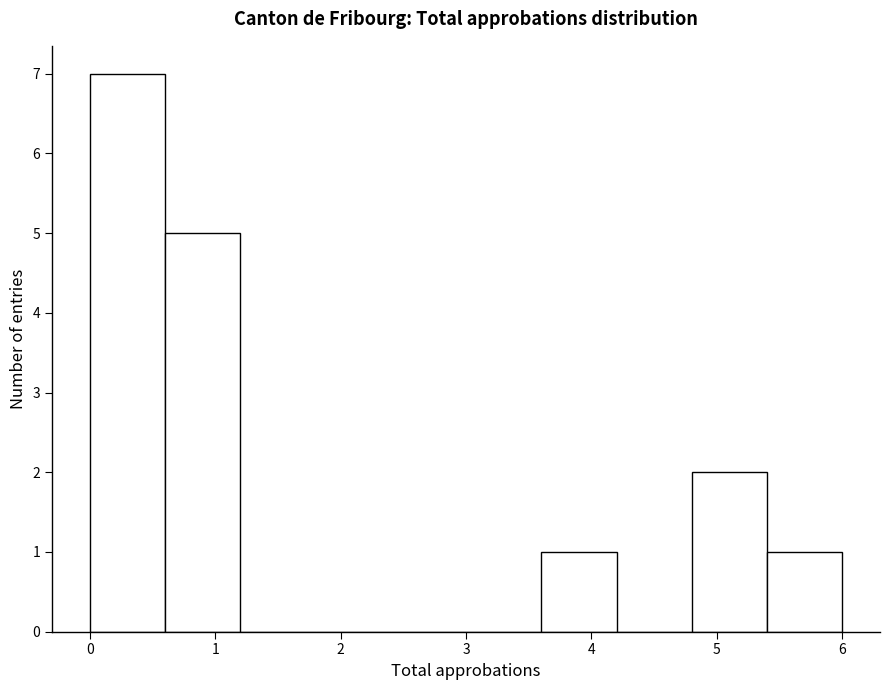

Reading left to right, list every bar in this chart as the range it spans on the x-axis followed by its height. The values are not printed on the chart, so give them approximately, as read against the axis.

0.0 to 0.6: 7
0.6 to 1.2: 5
1.2 to 1.8: 0
1.8 to 2.4: 0
2.4 to 3.0: 0
3.0 to 3.6: 0
3.6 to 4.2: 1
4.2 to 4.8: 0
4.8 to 5.4: 2
5.4 to 6.0: 1